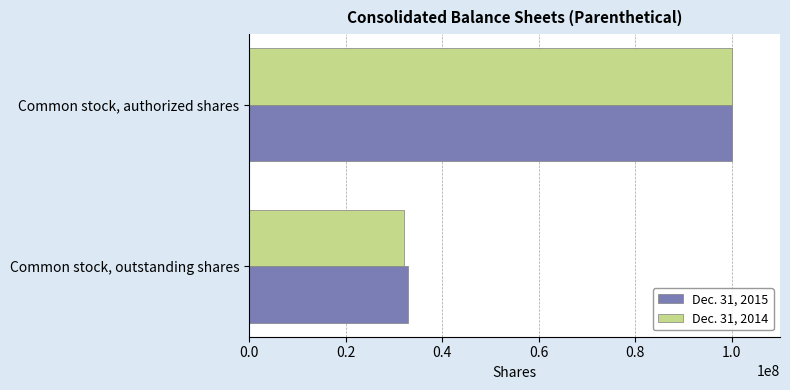

List the labels in order of Dec. 31, 2014 value, smallest first.

Common stock, outstanding shares, Common stock, authorized shares